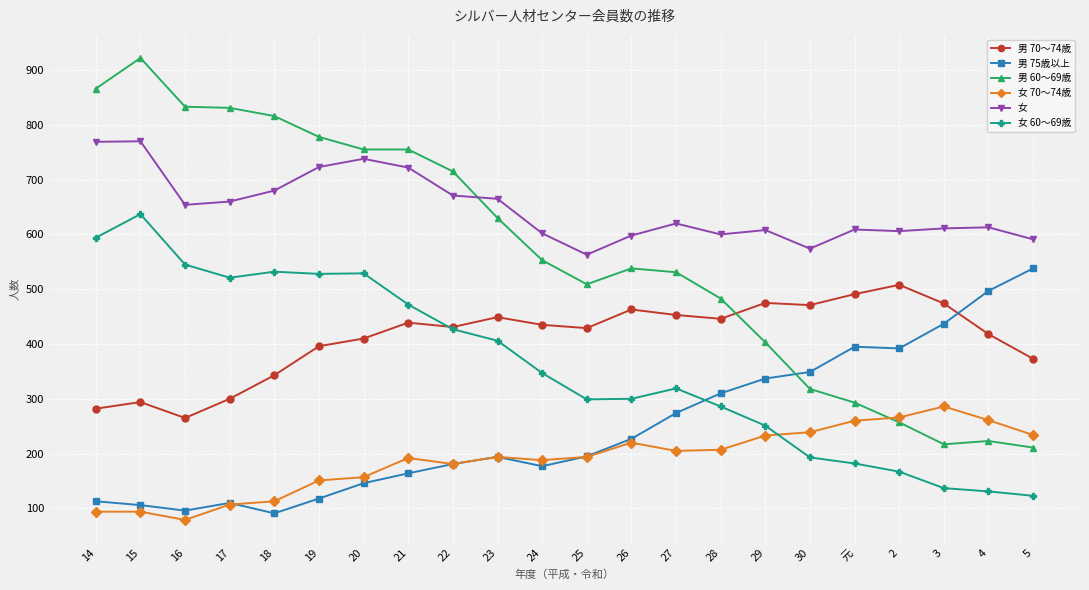

True or false: 男 60〜69歳 has more than 1 points higher than both neighbors.

True